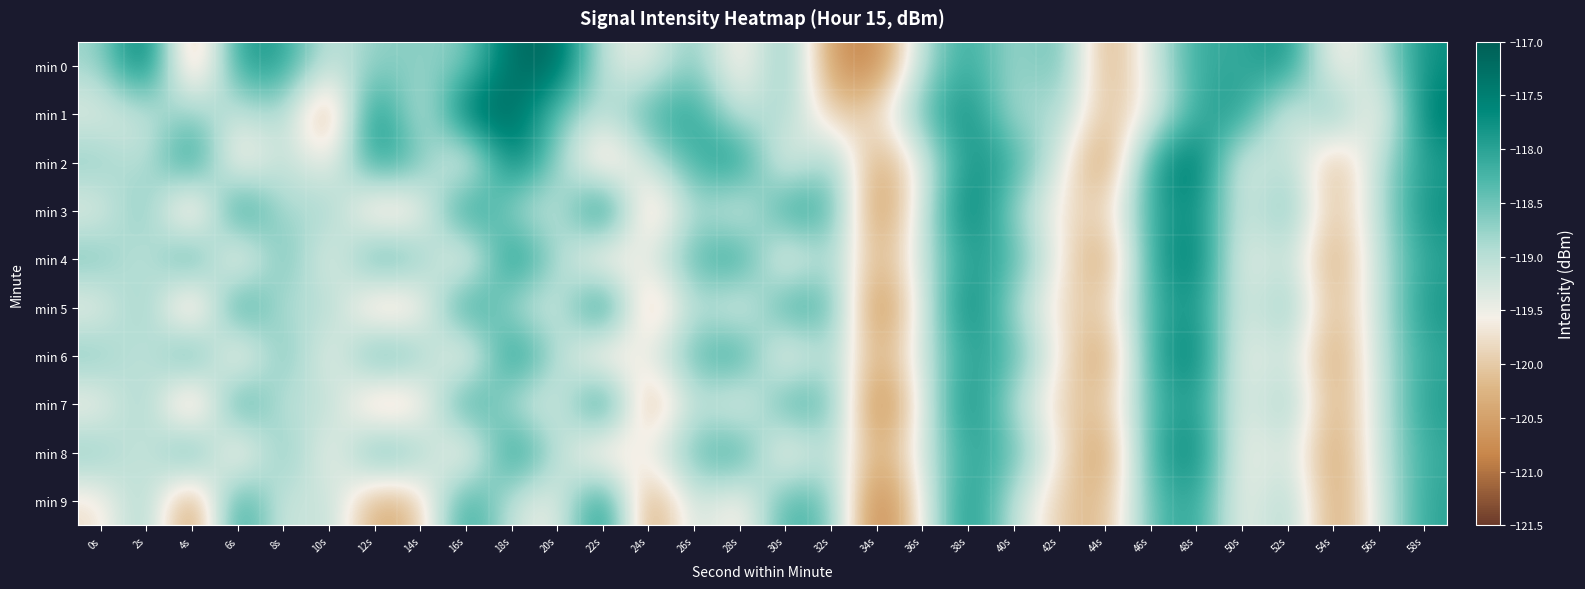

Reading left to right, extract all data points from this chart.

min 0: 0s=-118.8	2s=-117.1	4s=-120.7	6s=-117.9	8s=-117.9	10s=-119.2	12s=-118.7	14s=-118.7	16s=-118.7	18s=-117.2	20s=-117.1	22s=-119.2	24s=-119.5	26s=-118.5	28s=-119.9	30s=-118.4	32s=-120.7	34s=-120.9	36s=-118.9	38s=-118.0	40s=-118.9	42s=-118.3	44s=-120.5	46s=-119.3	48s=-118.0	50s=-118.2	52s=-117.7	54s=-119.8	56s=-119.0	58s=-117.7
min 1: 0s=-119.4	2s=-119.2	4s=-118.6	6s=-119.2	8s=-118.8	10s=-120.8	12s=-117.3	14s=-119.5	16s=-117.2	18s=-117.1	20s=-118.5	22s=-119.1	24s=-118.2	26s=-117.9	28s=-119.3	30s=-118.7	32s=-120.1	34s=-119.8	36s=-118.4	38s=-117.6	40s=-119.0	42s=-118.8	44s=-120.2	46s=-119.5	48s=-118.1	50s=-117.8	52s=-119.6	54s=-118.3	56s=-120.0	58s=-117.4
min 2: 0s=-118.6	2s=-119.2	4s=-117.5	6s=-120.1	8s=-118.9	10s=-119.7	12s=-117.8	14s=-118.4	16s=-119.9	18s=-117.3	20s=-118.7	22s=-120.3	24s=-119.1	26s=-118.2	28s=-117.6	30s=-119.8	32s=-118.5	34s=-120.6	36s=-119.4	38s=-117.7	40s=-118.1	42s=-119.3	44s=-120.8	46s=-118.0	48s=-117.2	50s=-119.6	52s=-118.8	54s=-120.4	56s=-119.0	58s=-117.9
min 3: 0s=-119.5	2s=-118.3	4s=-120.7	6s=-117.4	8s=-119.1	10s=-118.6	12s=-120.2	14s=-119.8	16s=-117.5	18s=-118.9	20s=-119.3	22s=-117.1	24s=-120.5	26s=-118.7	28s=-119.6	30s=-117.8	32s=-118.2	34s=-120.9	36s=-119.2	38s=-117.3	40s=-118.8	42s=-119.7	44s=-120.0	46s=-118.1	48s=-117.6	50s=-119.4	52s=-118.4	54s=-120.3	56s=-119.0	58s=-117.7
min 4: 0s=-118.5	2s=-119.3	4s=-117.7	6s=-120.2	8s=-118.2	10s=-119.8	12s=-118.0	14s=-118.5	16s=-120.0	18s=-117.5	20s=-118.8	22s=-120.2	24s=-119.2	26s=-118.3	28s=-117.8	30s=-120.0	32s=-118.7	34s=-120.5	36s=-119.2	38s=-117.8	40s=-118.2	42s=-119.5	44s=-120.7	46s=-118.0	48s=-117.3	50s=-119.7	52s=-119.0	54s=-120.5	56s=-119.0	58s=-118.0
min 5: 0s=-119.6	2s=-118.4	4s=-120.8	6s=-117.5	8s=-119.2	10s=-118.7	12s=-120.3	14s=-119.9	16s=-117.6	18s=-119.0	20s=-119.4	22s=-117.2	24s=-120.6	26s=-118.8	28s=-119.7	30s=-117.9	32s=-118.3	34s=-121.0	36s=-119.3	38s=-117.4	40s=-118.9	42s=-119.8	44s=-120.1	46s=-118.2	48s=-117.7	50s=-119.5	52s=-118.5	54s=-120.4	56s=-119.1	58s=-117.8
min 6: 0s=-118.5	2s=-119.4	4s=-117.7	6s=-120.3	8s=-118.2	10s=-119.8	12s=-118.0	14s=-118.6	16s=-120.1	18s=-117.5	20s=-118.9	22s=-120.2	24s=-119.3	26s=-118.4	28s=-117.8	30s=-120.0	32s=-118.7	34s=-120.5	36s=-119.2	38s=-117.9	40s=-118.3	42s=-119.6	44s=-120.7	46s=-118.1	48s=-117.4	50s=-119.7	52s=-119.0	54s=-120.6	56s=-119.1	58s=-118.0
min 7: 0s=-119.7	2s=-118.5	4s=-120.9	6s=-117.6	8s=-119.3	10s=-118.8	12s=-120.4	14s=-120.0	16s=-117.7	18s=-119.1	20s=-119.5	22s=-117.3	24s=-120.7	26s=-118.9	28s=-119.8	30s=-118.0	32s=-118.4	34s=-121.1	36s=-119.4	38s=-117.5	40s=-119.0	42s=-119.9	44s=-120.2	46s=-118.3	48s=-117.8	50s=-119.6	52s=-118.6	54s=-120.5	56s=-119.2	58s=-117.9
min 8: 0s=-118.5	2s=-119.5	4s=-117.8	6s=-120.3	8s=-118.2	10s=-119.8	12s=-118.0	14s=-118.7	16s=-120.2	18s=-117.5	20s=-119.0	22s=-120.2	24s=-119.3	26s=-118.5	28s=-117.8	30s=-120.0	32s=-118.8	34s=-120.5	36s=-119.2	38s=-118.0	40s=-118.3	42s=-119.7	44s=-120.8	46s=-118.2	48s=-117.5	50s=-119.8	52s=-119.0	54s=-120.7	56s=-119.2	58s=-118.1
min 9: 0s=-119.8	2s=-118.6	4s=-121.0	6s=-117.7	8s=-119.4	10s=-118.9	12s=-120.5	14s=-120.1	16s=-117.8	18s=-119.2	20s=-119.6	22s=-117.4	24s=-120.8	26s=-119.0	28s=-119.9	30s=-118.1	32s=-118.5	34s=-121.2	36s=-119.5	38s=-117.6	40s=-119.1	42s=-120.0	44s=-120.3	46s=-118.4	48s=-117.9	50s=-119.7	52s=-118.7	54s=-120.6	56s=-119.3	58s=-118.0